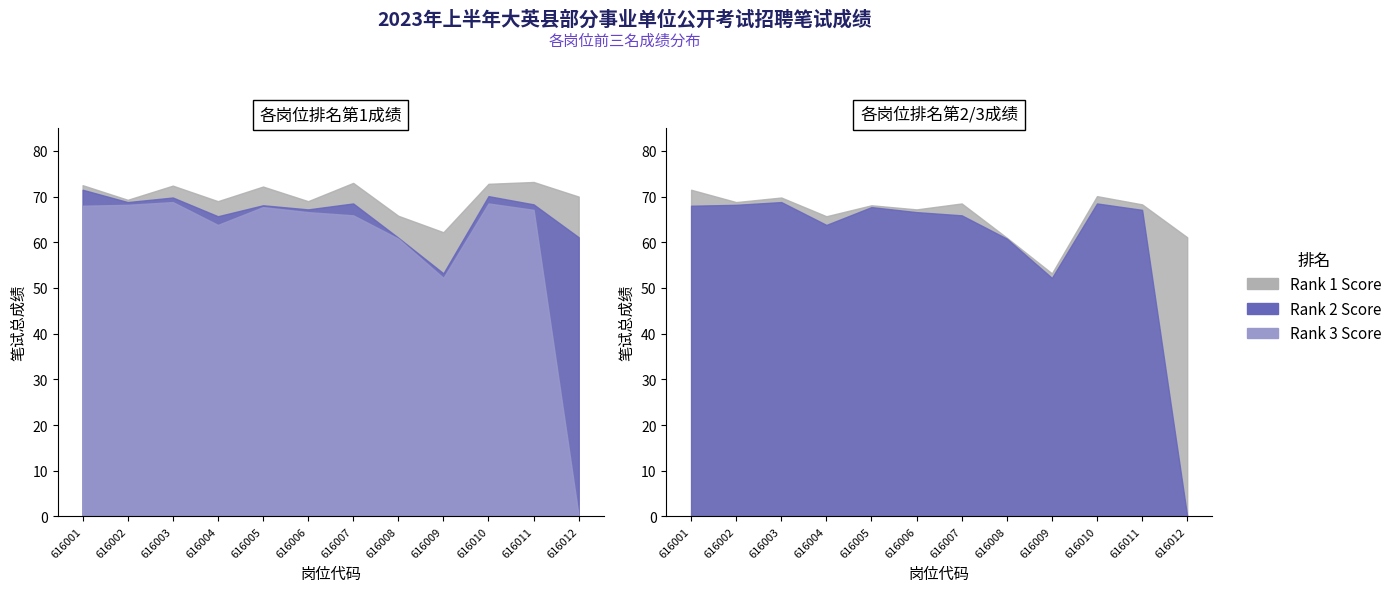

Reading left to right, list all the values displayed in this chart.

Rank 1 Score: 72.5	69.3	72.4	69.0	72.2	69.0	73.0	65.8	62.2	72.8	73.2	70.0
Rank 2 Score: 71.5	68.8	69.8	65.7	68.1	67.2	68.5	61.0	53.2	70.1	68.3	61.1
Rank 3 Score: 68.0	68.2	68.8	63.8	67.7	66.6	65.9	60.8	52.2	68.5	67.1	0.0